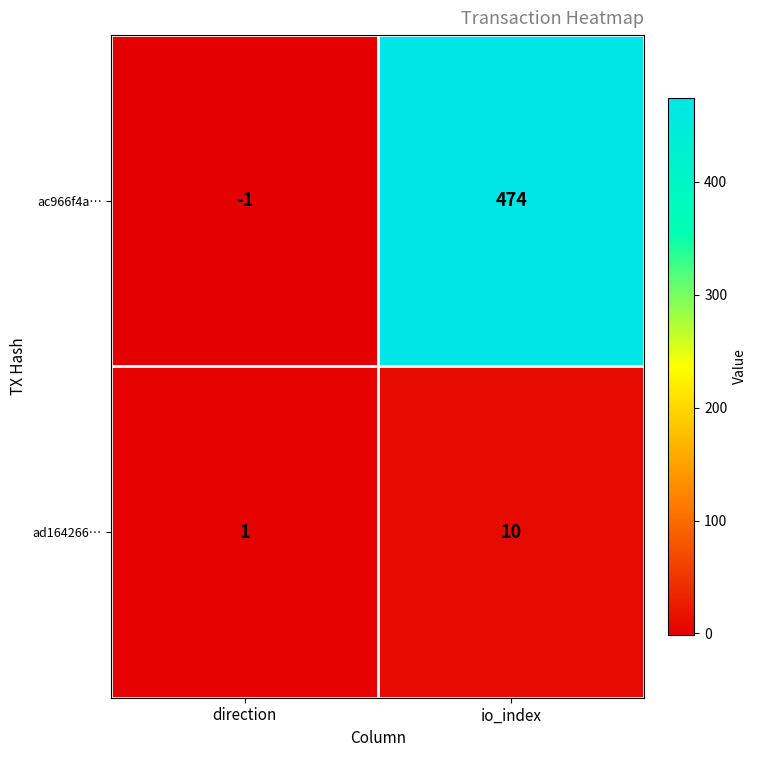

Between direction and io_index, which series saw the biggest shift?

ac966f4a…